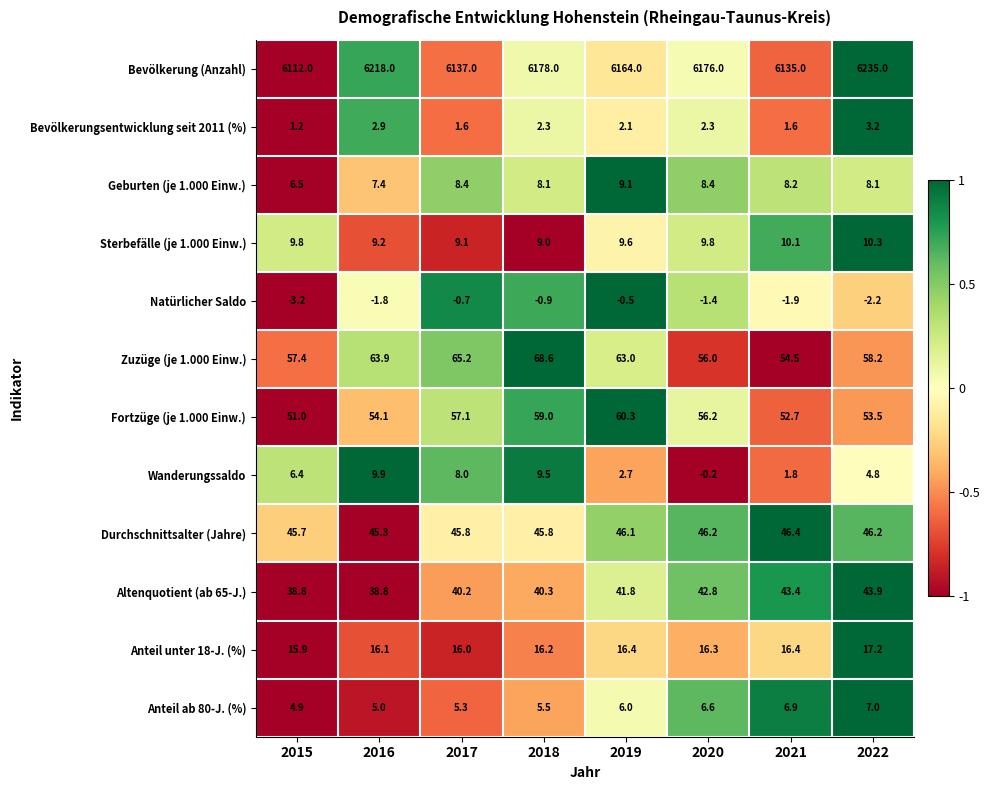

What is the sum of the Fortzüge (je 1.000 Einw.) values at 2020 and 2016?

110.3